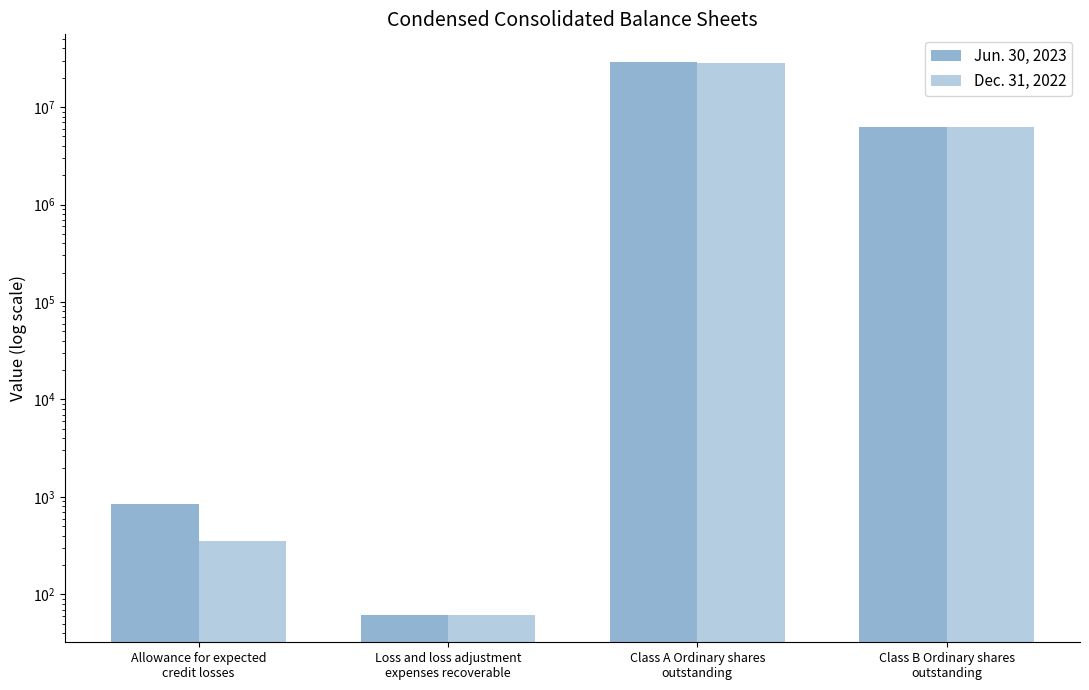

Is it true that Jun. 30, 2023 equals 856 at Allowance for expected
credit losses?

True